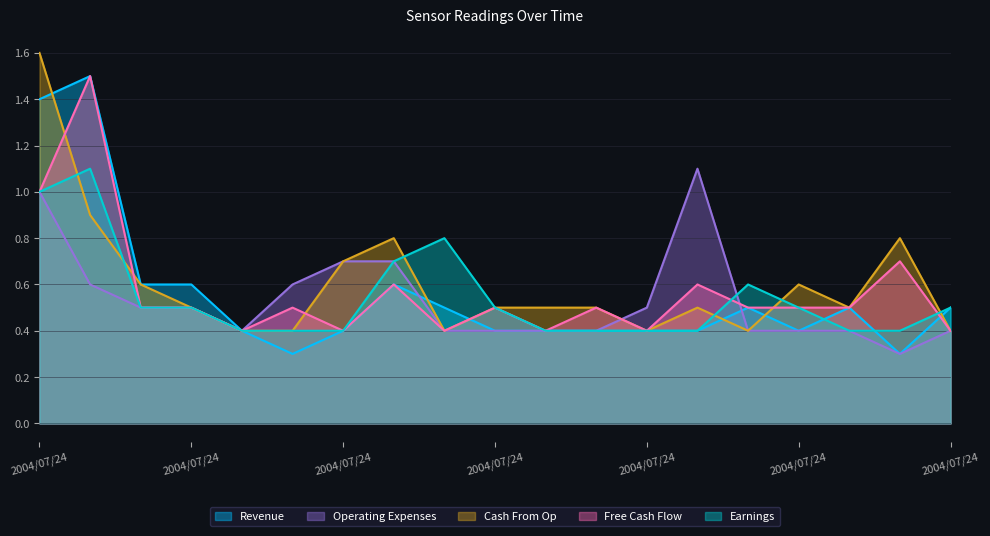

At which category does Revenue reach its first local peak?

2004/07/24 00:10